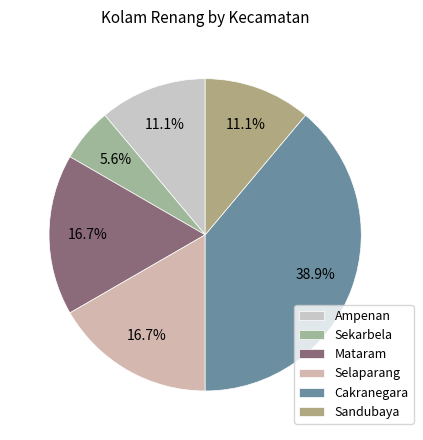

Is it true that Sekarbela is 6% of the pie?

True